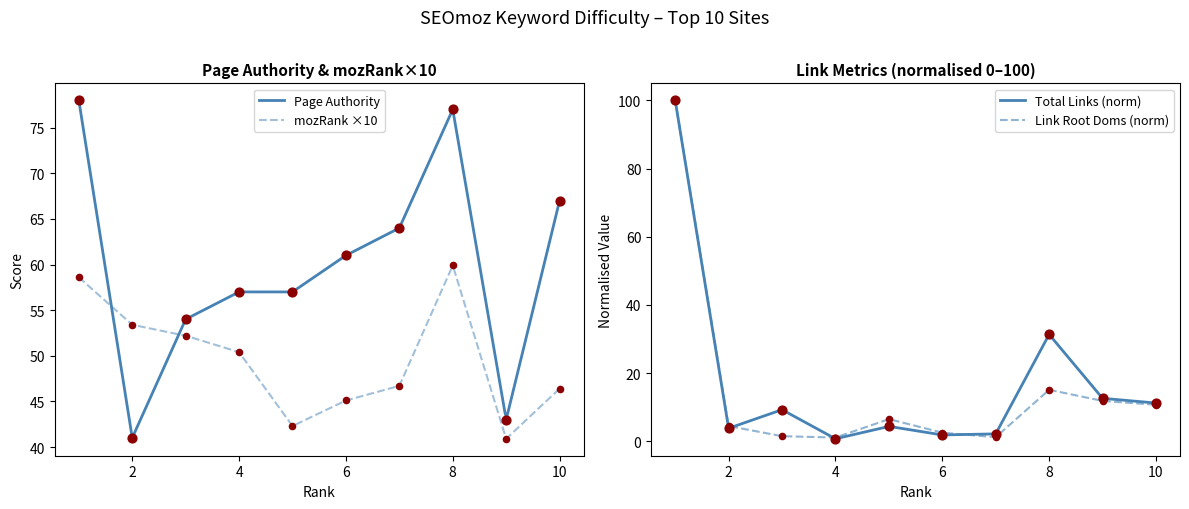

What is the total value across all series at 10?

135.4